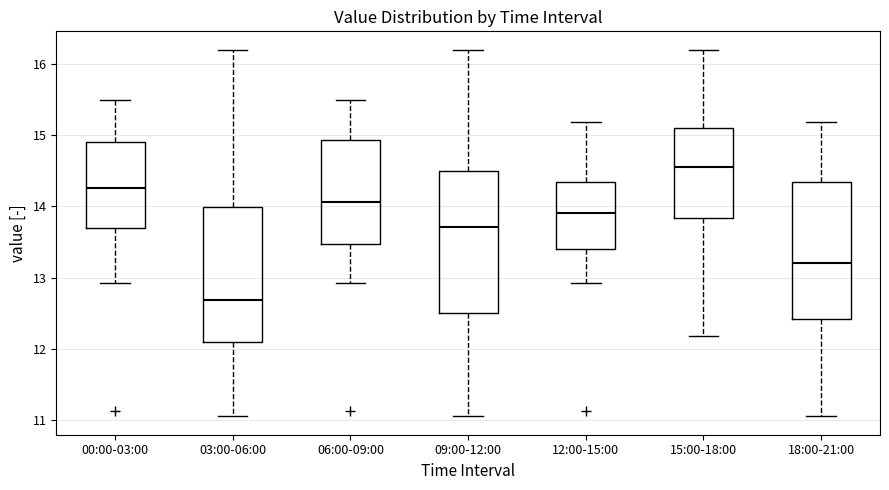

Where does the upper whisker of the box for 09:00-12:00 end on the y-axis? The values are not printed on the chart, so give them approximately, as read against the axis.

16.2